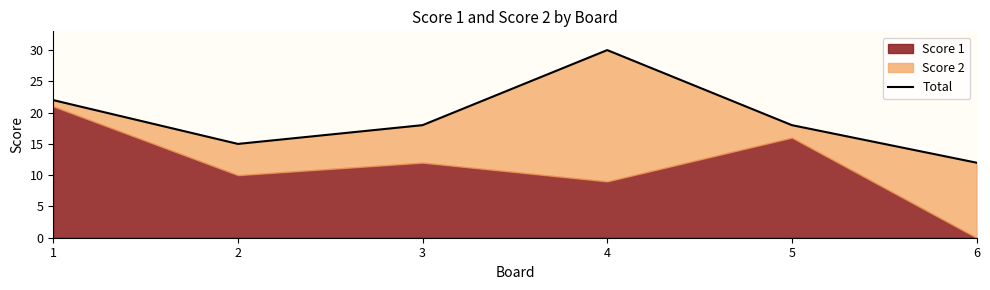

At which category does the chart reach its minimum across all series?

6